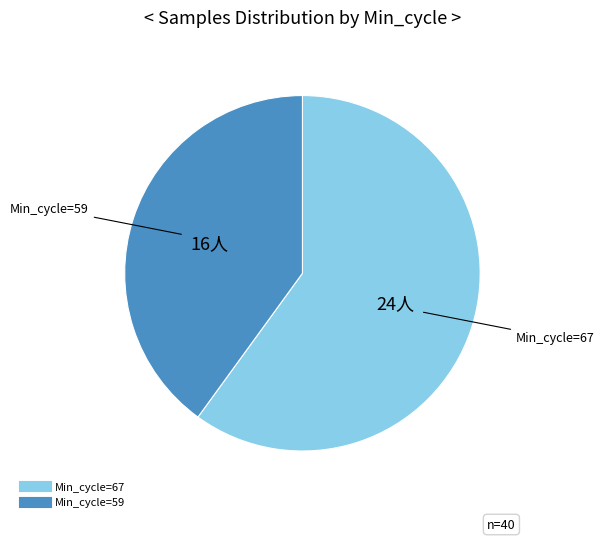

Does any single category account for the majority?

Yes